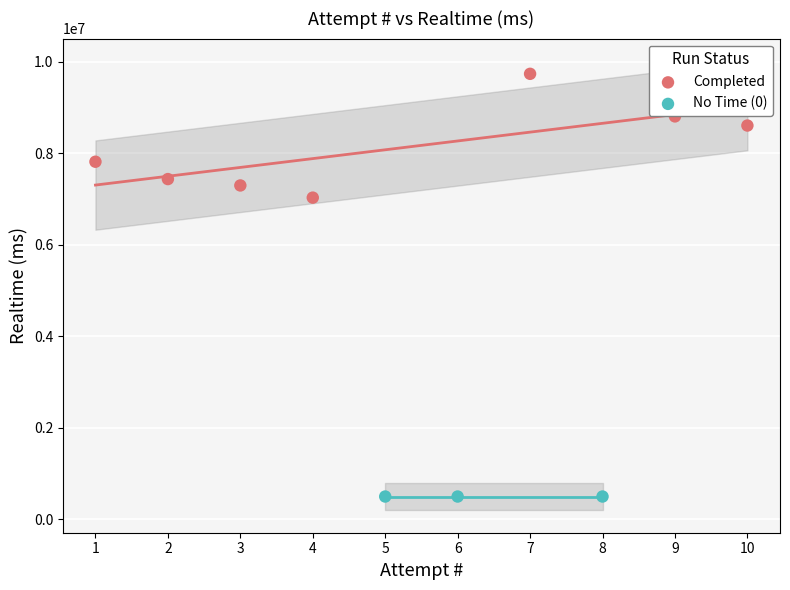

Which series reaches the maximum Y coordinate?

Completed